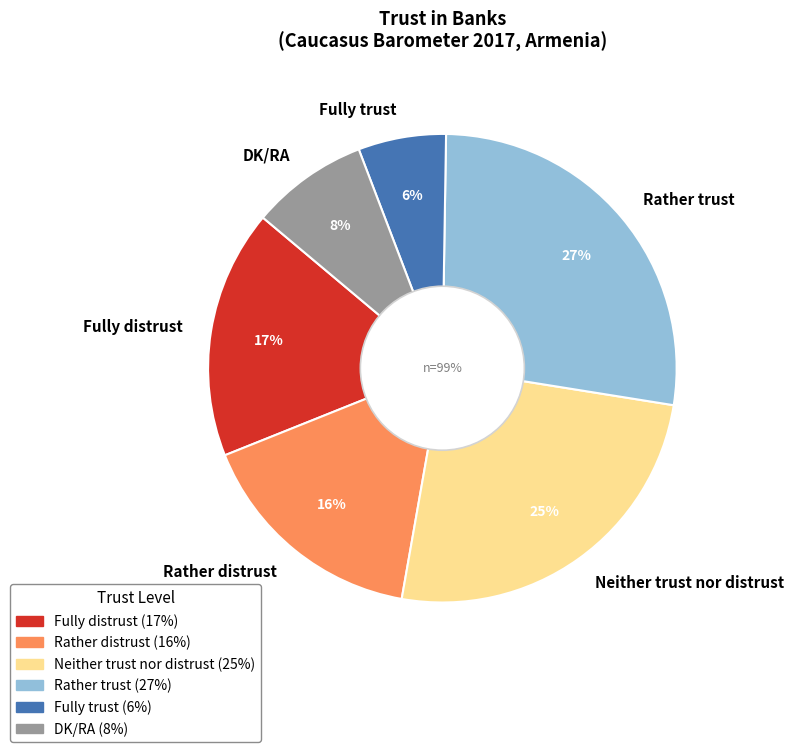

Which slice is the largest?

Rather trust